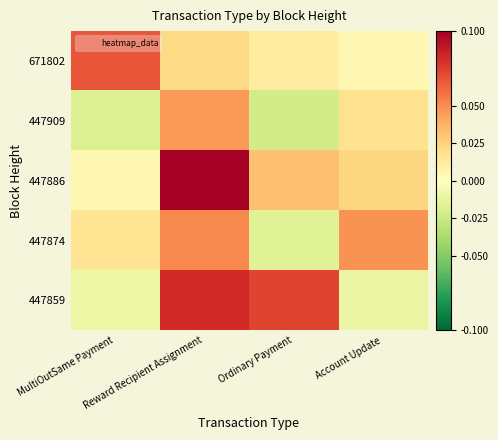

What is the difference between the highest and lowest values at MultiOutSame Payment?

0.1